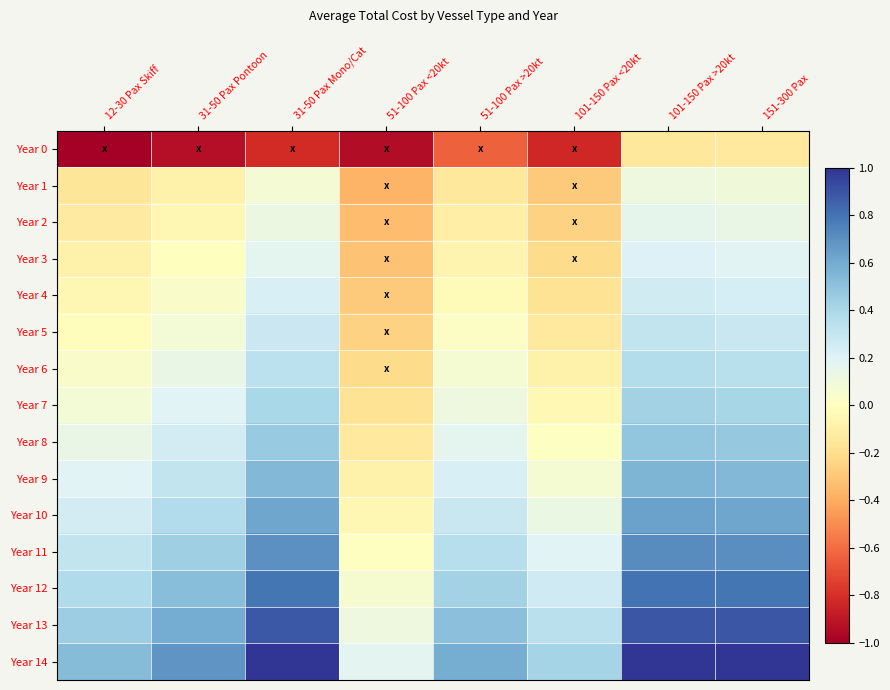

At how many categories does at least one series exceed 0?

8